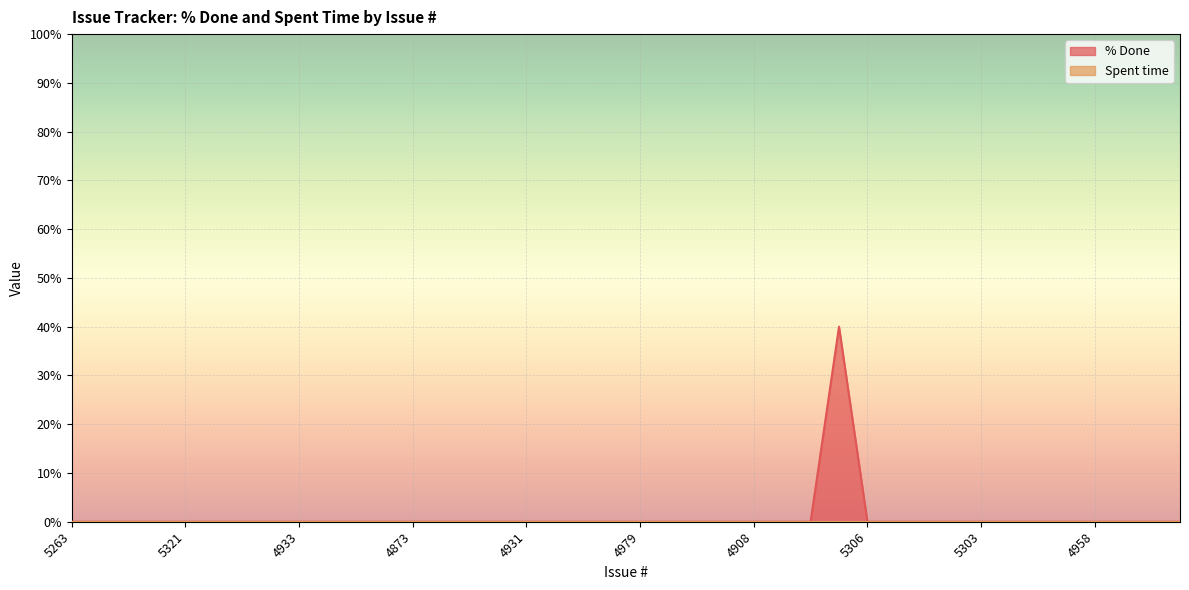

Rank the categories by value from lowest to highest.

5263, 5256, 5340, 5339, 5321, 5257, 5265, 5259, 4933, 4932, 4926, 4901, 4873, 4868, 4866, 4925, 4931, 5315, 5236, 5235, 4979, 4967, 4984, 4914, 4908, 4915, 4890, 5306, 5258, 5225, 5255, 5303, 5260, 4993, 4959, 4958, 4956, 4954, 4952, 5327